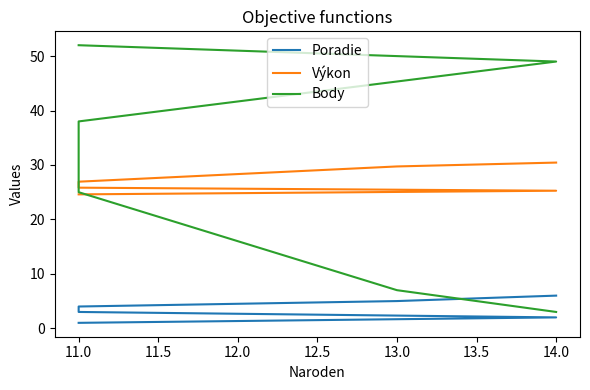

What is the maximum value for Výkon?

30.4